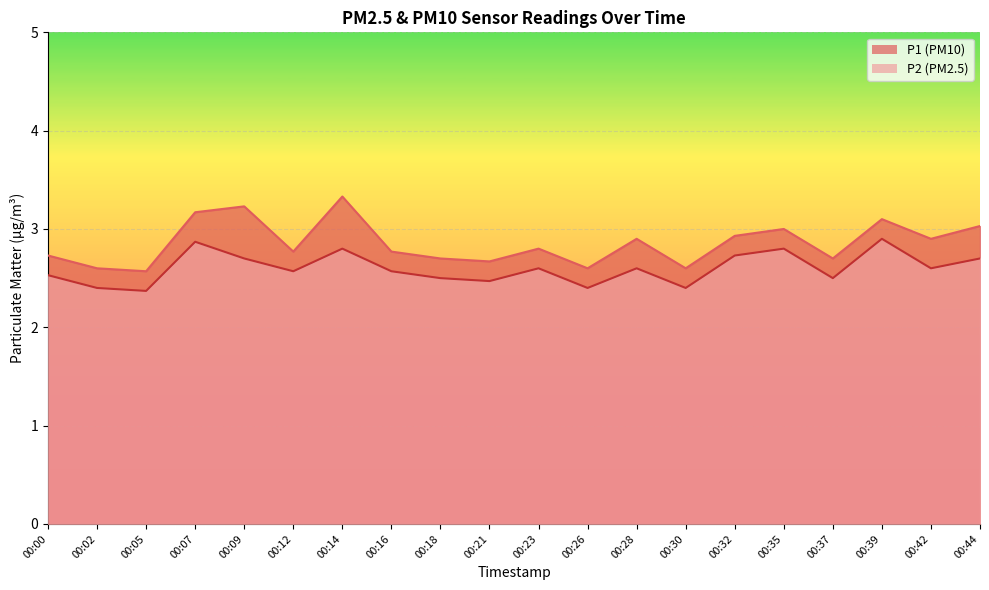

At which category does P1 reach its first local valley?

00:05